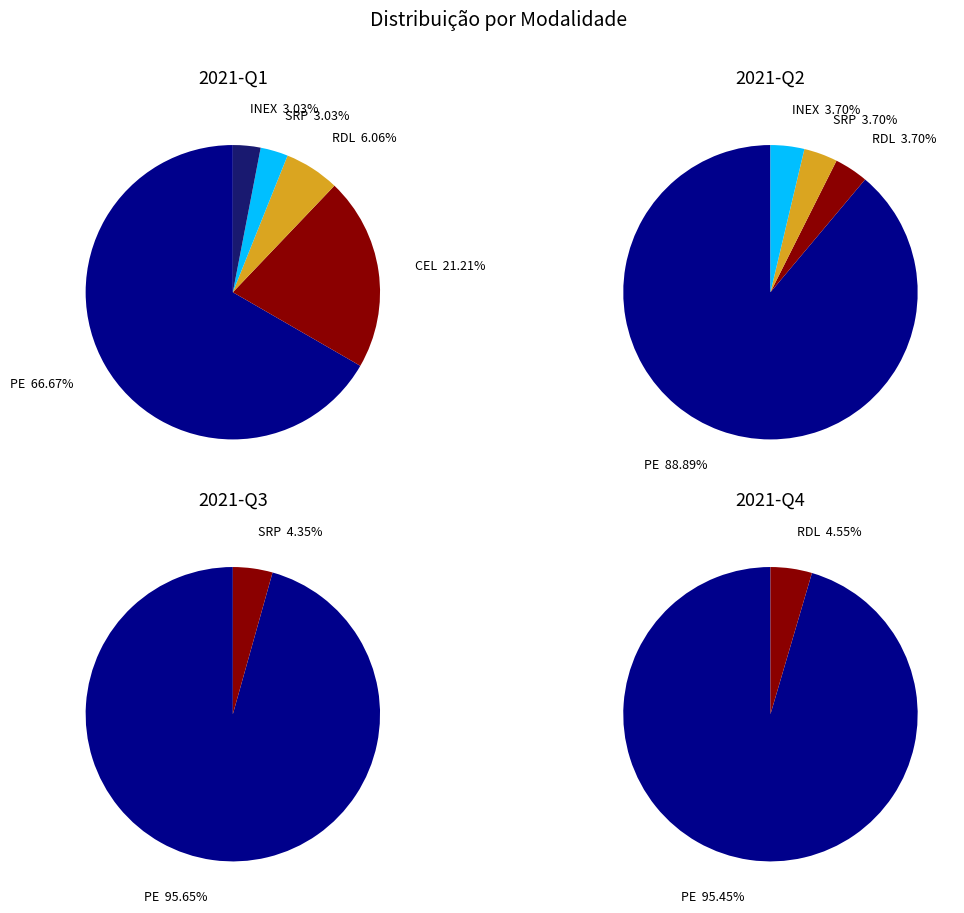

Does PE account for over 50% of the chart?

Yes